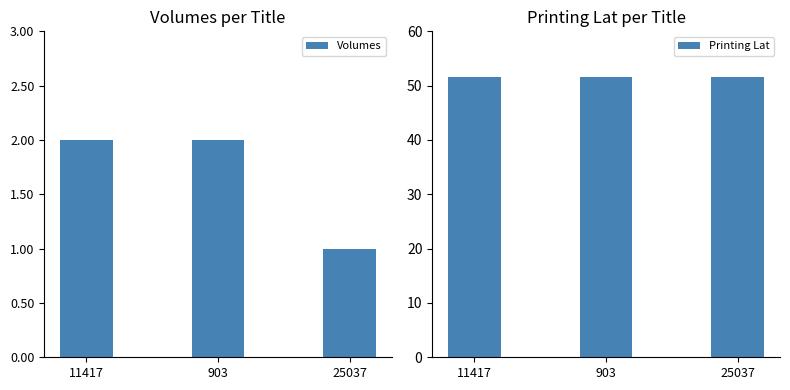

Between 25037 and 11417, which is larger?

11417